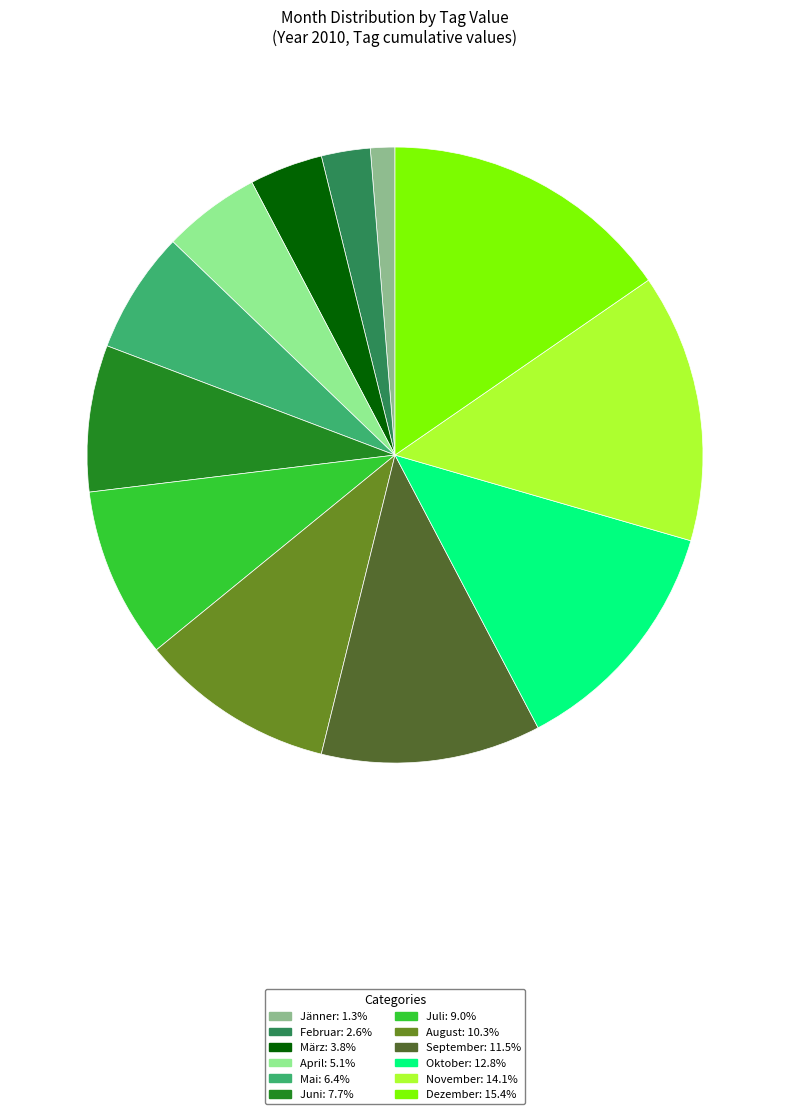

Does any single category account for the majority?

No